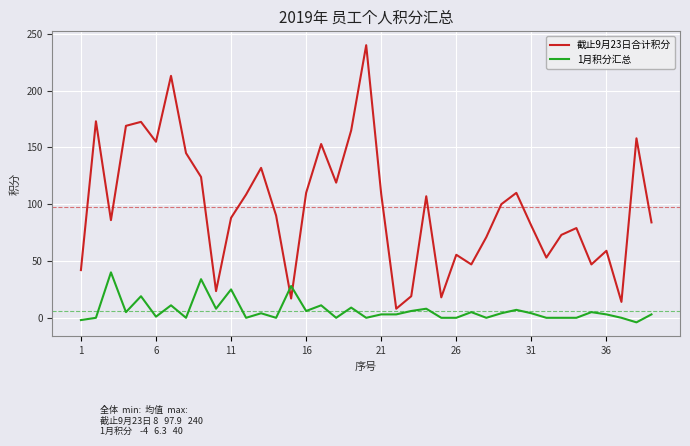

True or false: 1月积分汇总 and 截止9月23日合计积分 intersect in this chart.

True